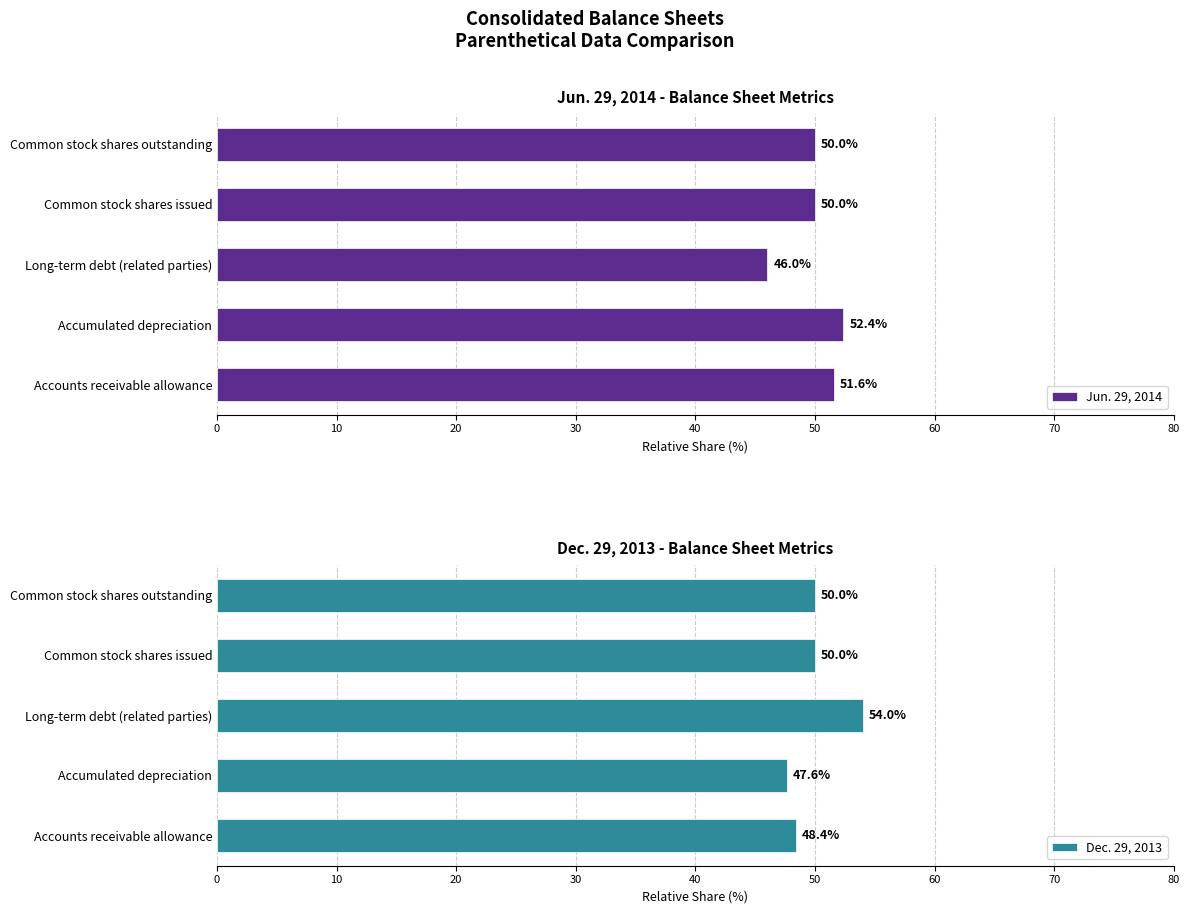

How many series are shown in this chart?

2